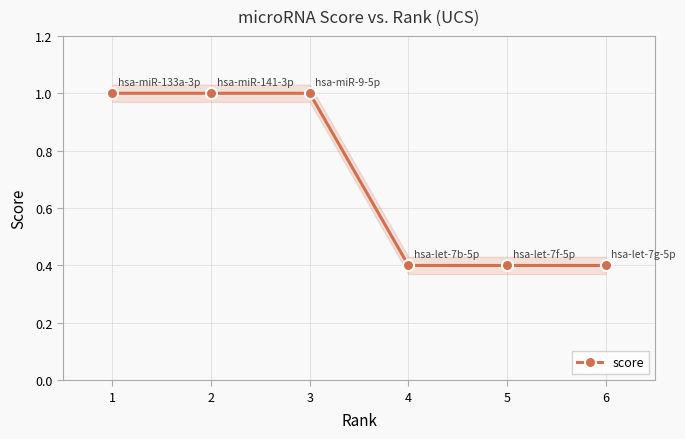

What is the average value?

0.7